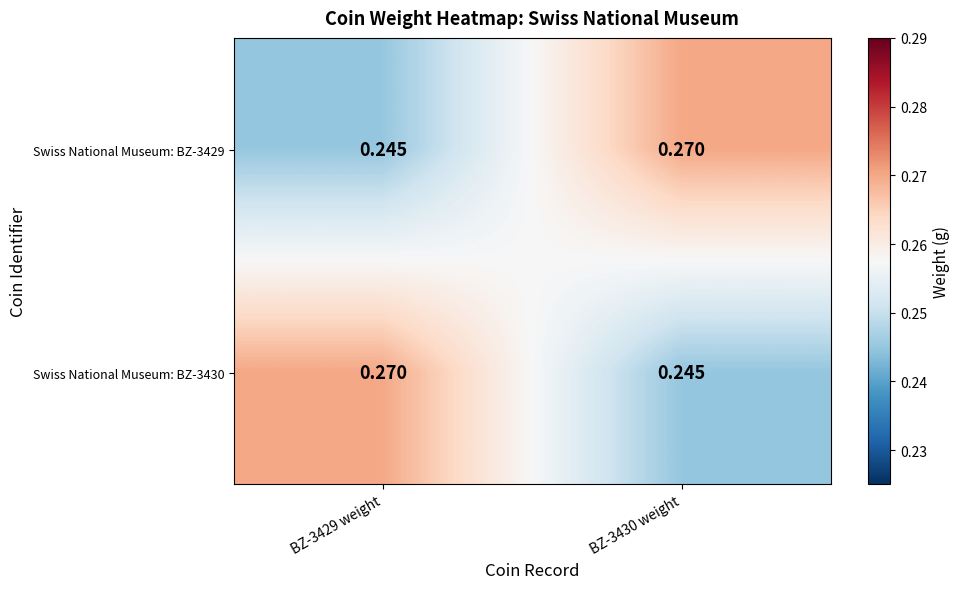

Is the value of Swiss National Museum: BZ-3430 at BZ-3429 weight greater than the value of Swiss National Museum: BZ-3429 at BZ-3429 weight?

Yes